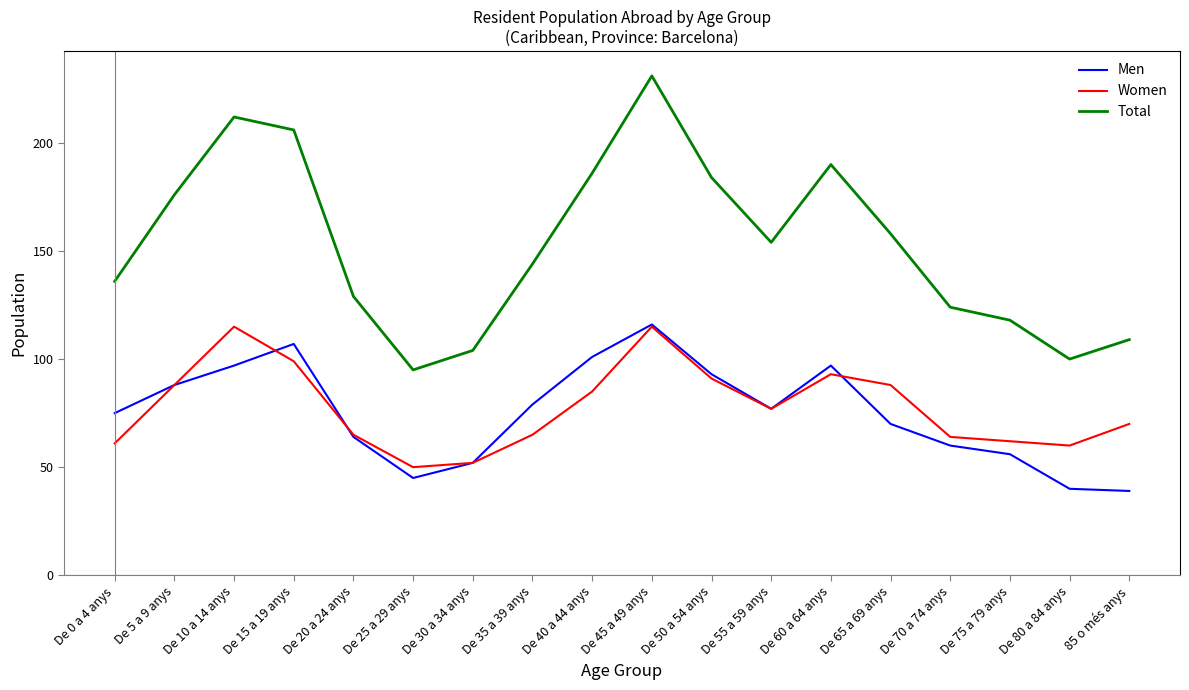

Is the value of Men at De 35 a 39 anys greater than the value of Women at 85 o més anys?

Yes